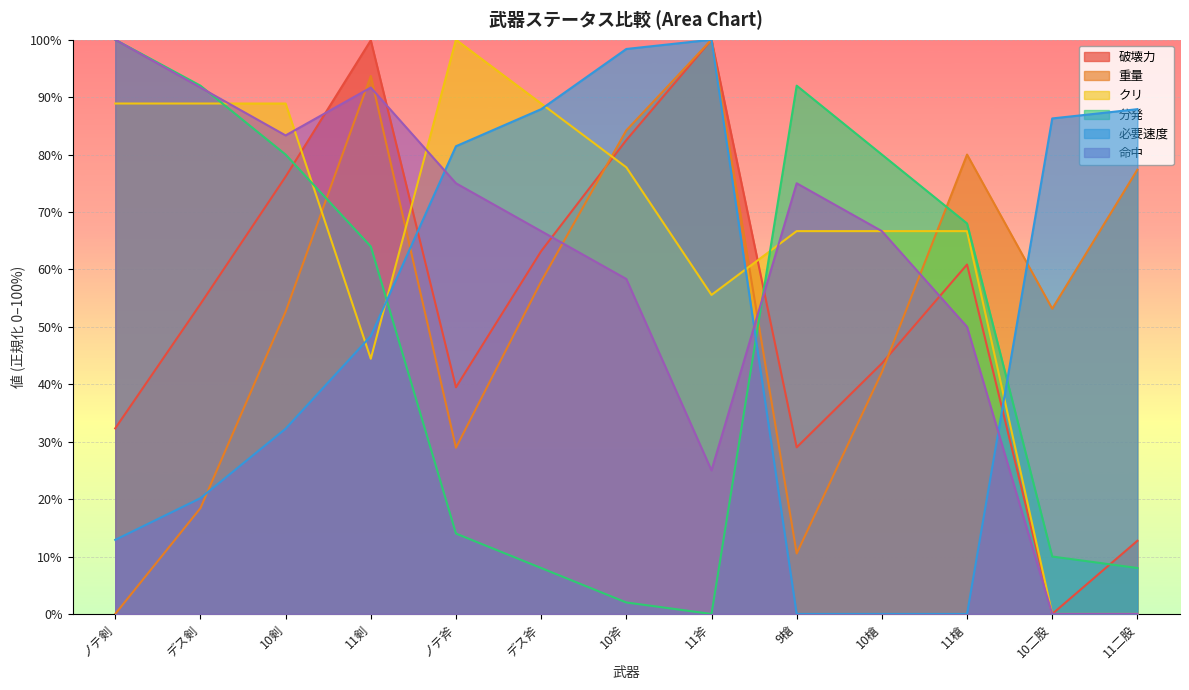

Does the chart display data point markers on the line(s)?

No